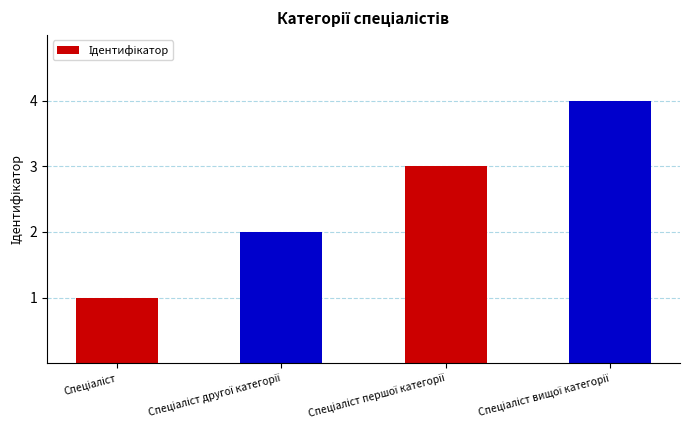

How many bars are there in total?

4